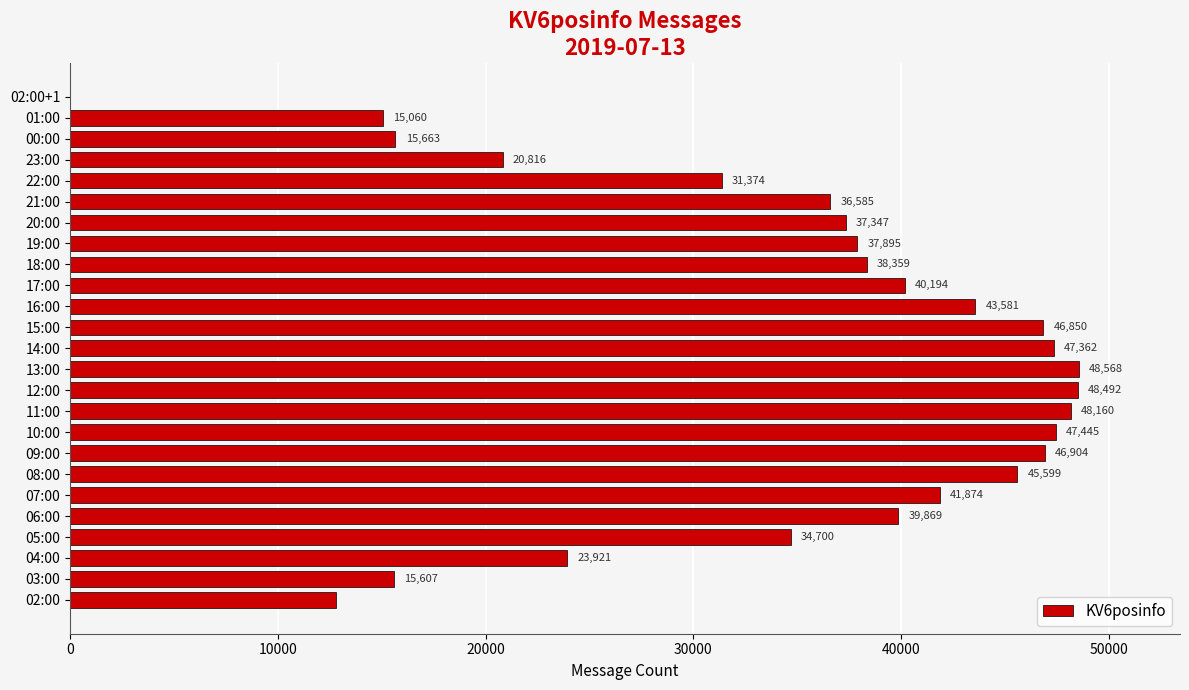

What is the sum of all values?

865005